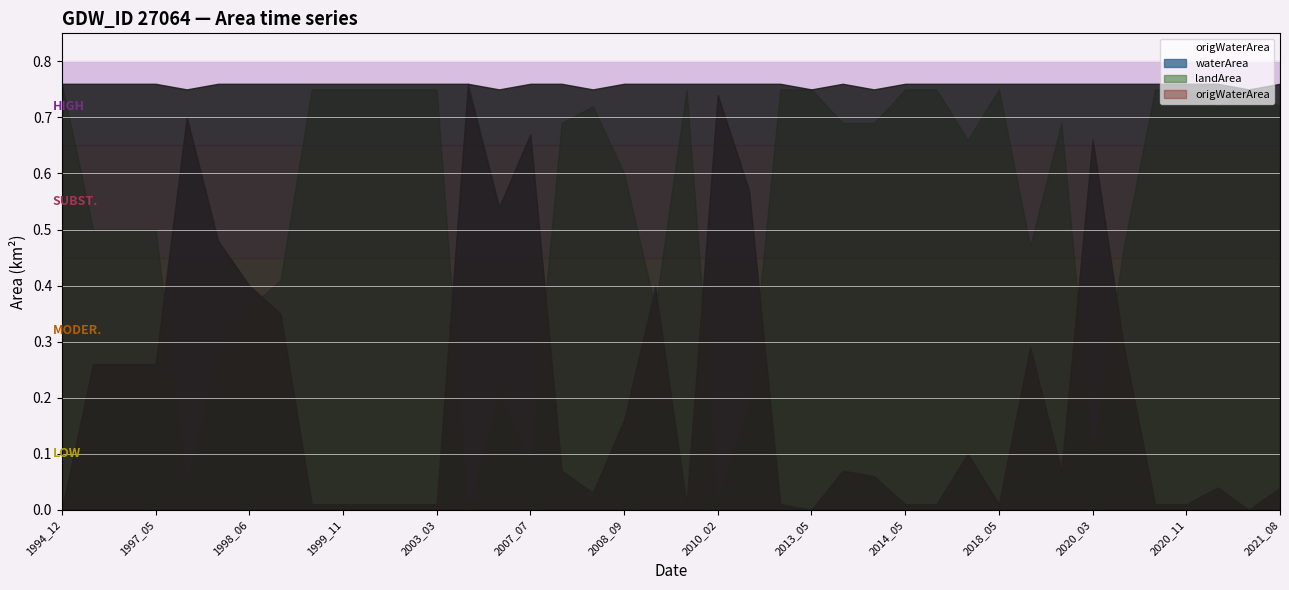

Rank the series by their maximum value, from highest to lowest.

waterArea, landArea, origWaterArea